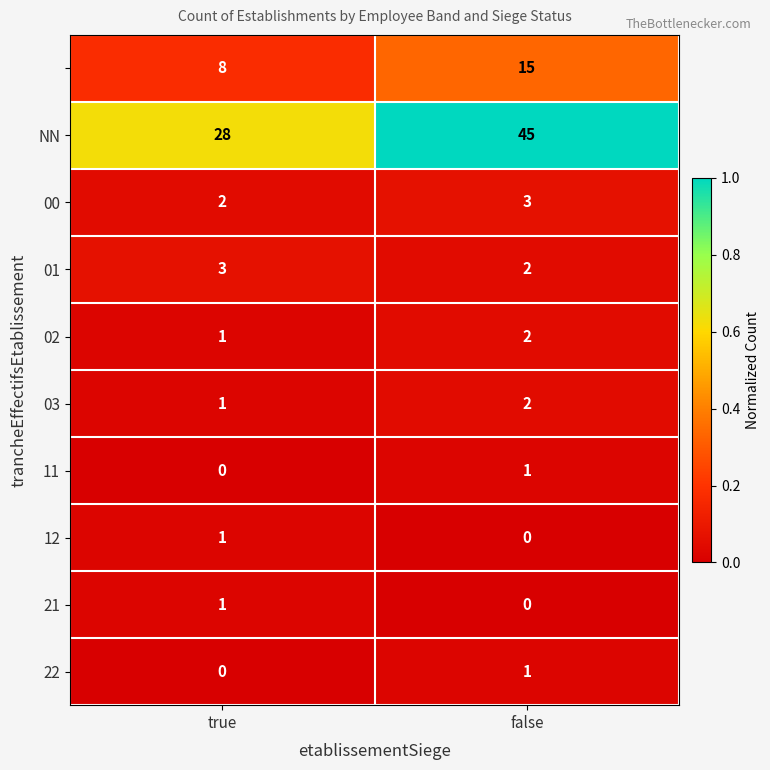

At which category is the sum across all series the highest?

false